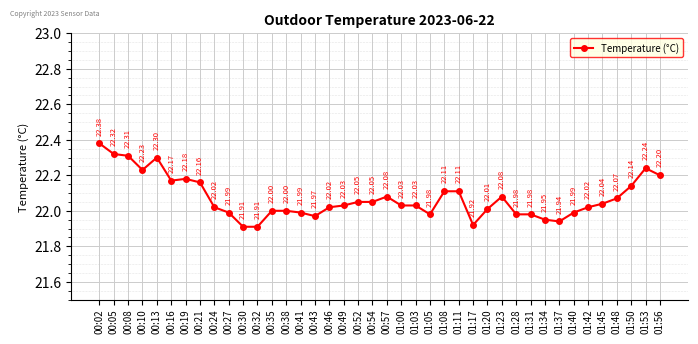

Which has a higher value, 00:10 or 00:32?

00:10